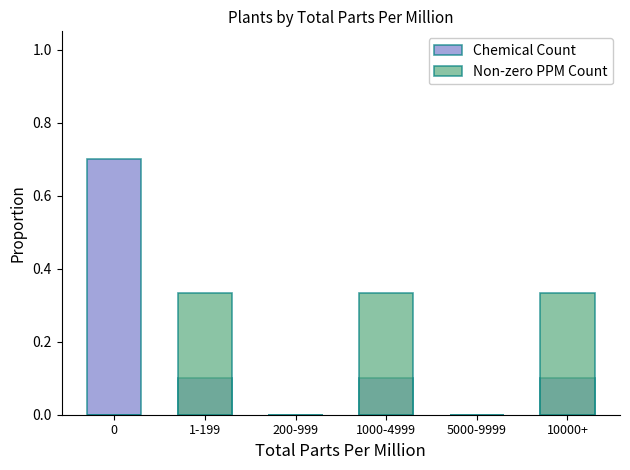

How many values in the Non-zero PPM Count series exceed 0?

3